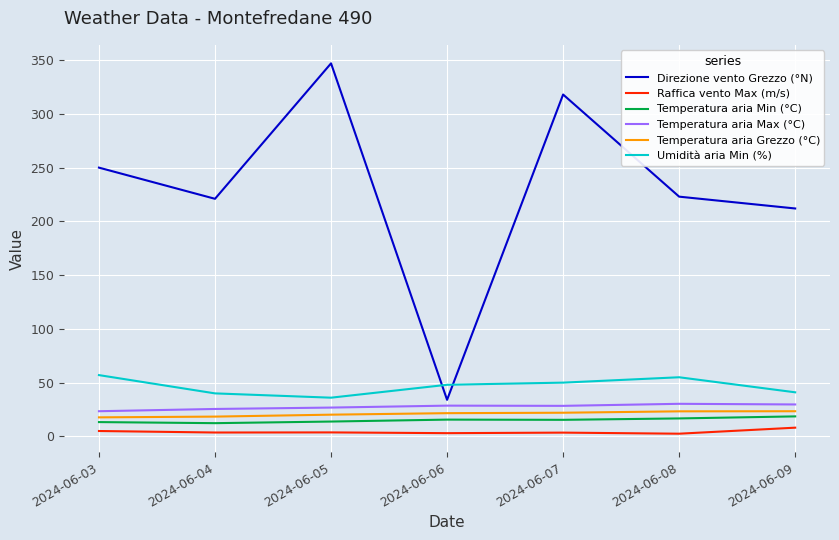

Is it true that Umidità aria Min (%) equals 55.0 at 2024-06-08?

True